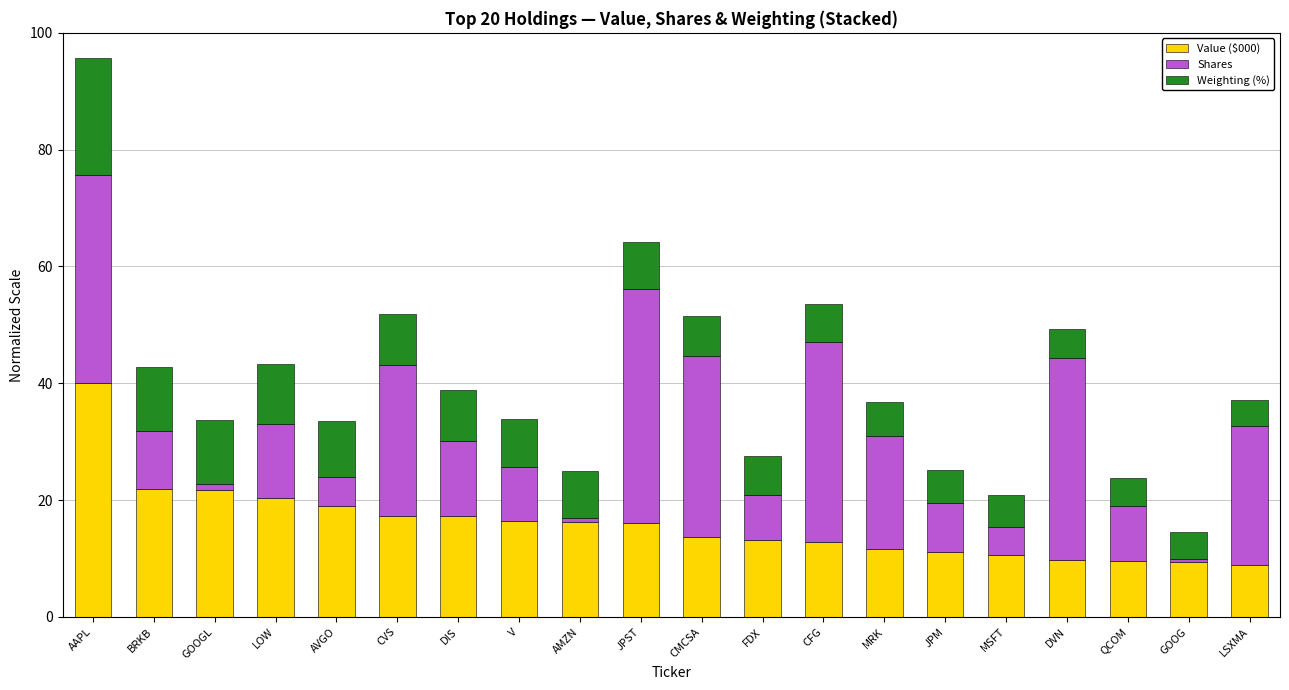

What is the maximum value shown in the chart?

40.0